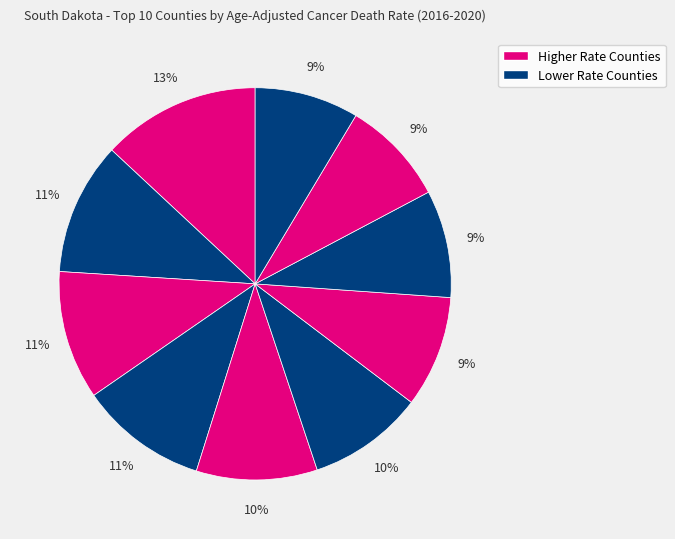

Count the number of slices in the pie.

10